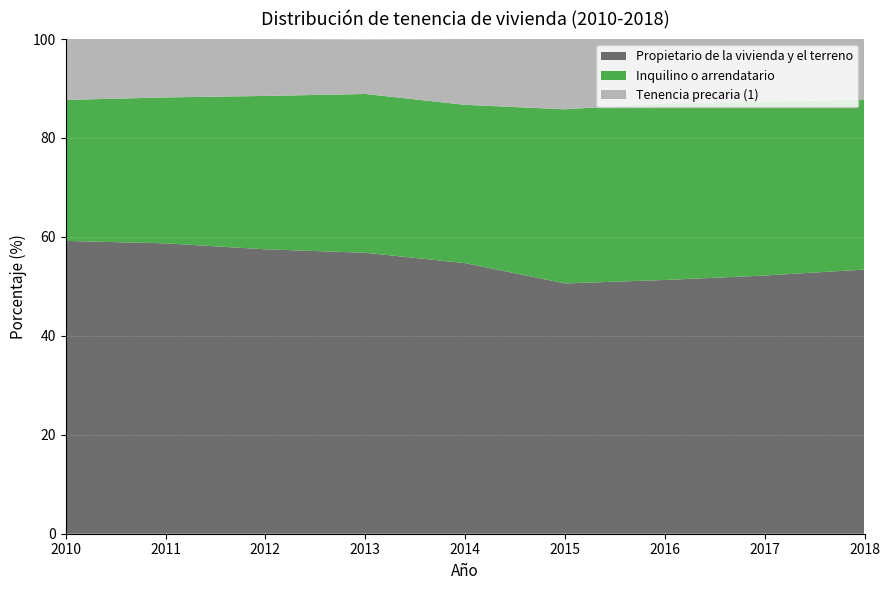

Reading right to left, extract all data points from this chart.

Propietario de la vivienda y el terreno: 2018=53.4	2017=52.2	2016=51.3	2015=50.6	2014=54.7	2013=56.8	2012=57.5	2011=58.7	2010=59.2
Inquilino o arrendatario: 2018=34.4	2017=35.1	2016=35.7	2015=35.2	2014=32.0	2013=32.1	2012=31.0	2011=29.5	2010=28.5
Tenencia precaria (1): 2018=12.2	2017=12.7	2016=13.0	2015=14.2	2014=13.3	2013=11.0	2012=11.5	2011=11.8	2010=12.3